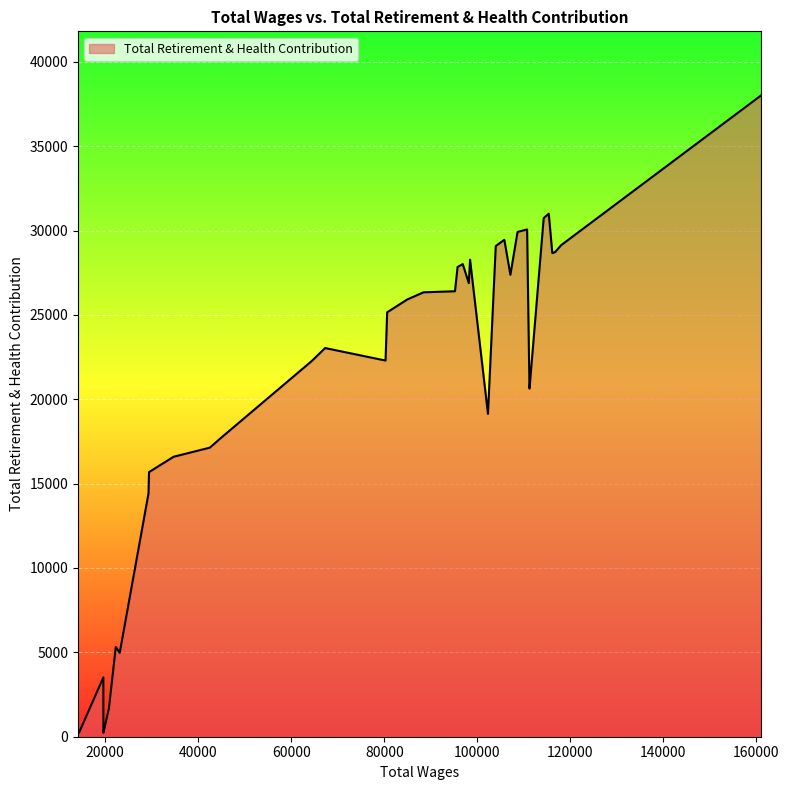

What is the maximum value shown in the chart?

38004